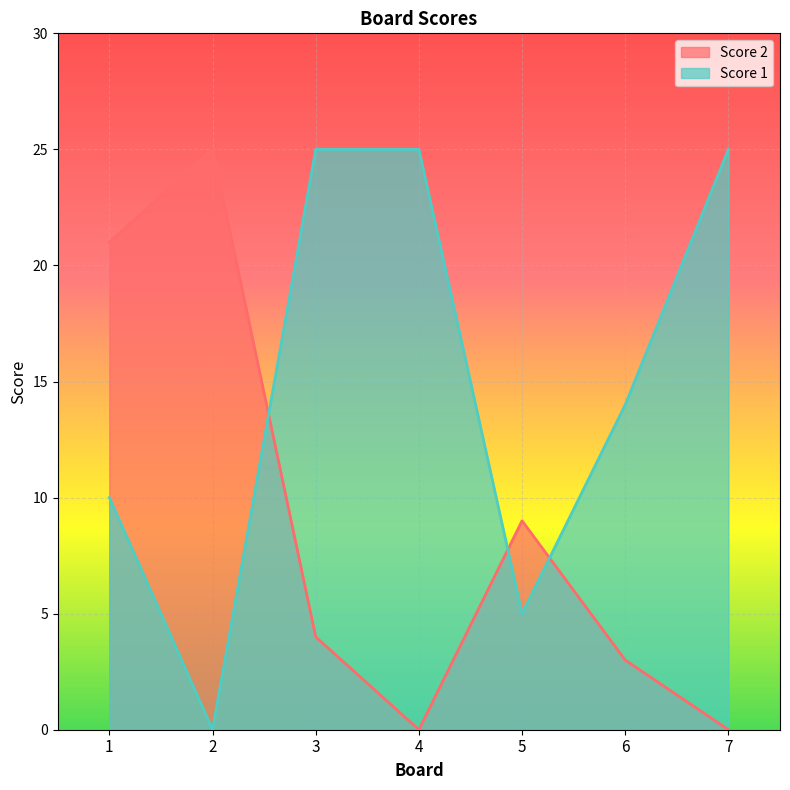

Rank the categories by Score 1 value from highest to lowest.

3, 4, 7, 6, 1, 5, 2